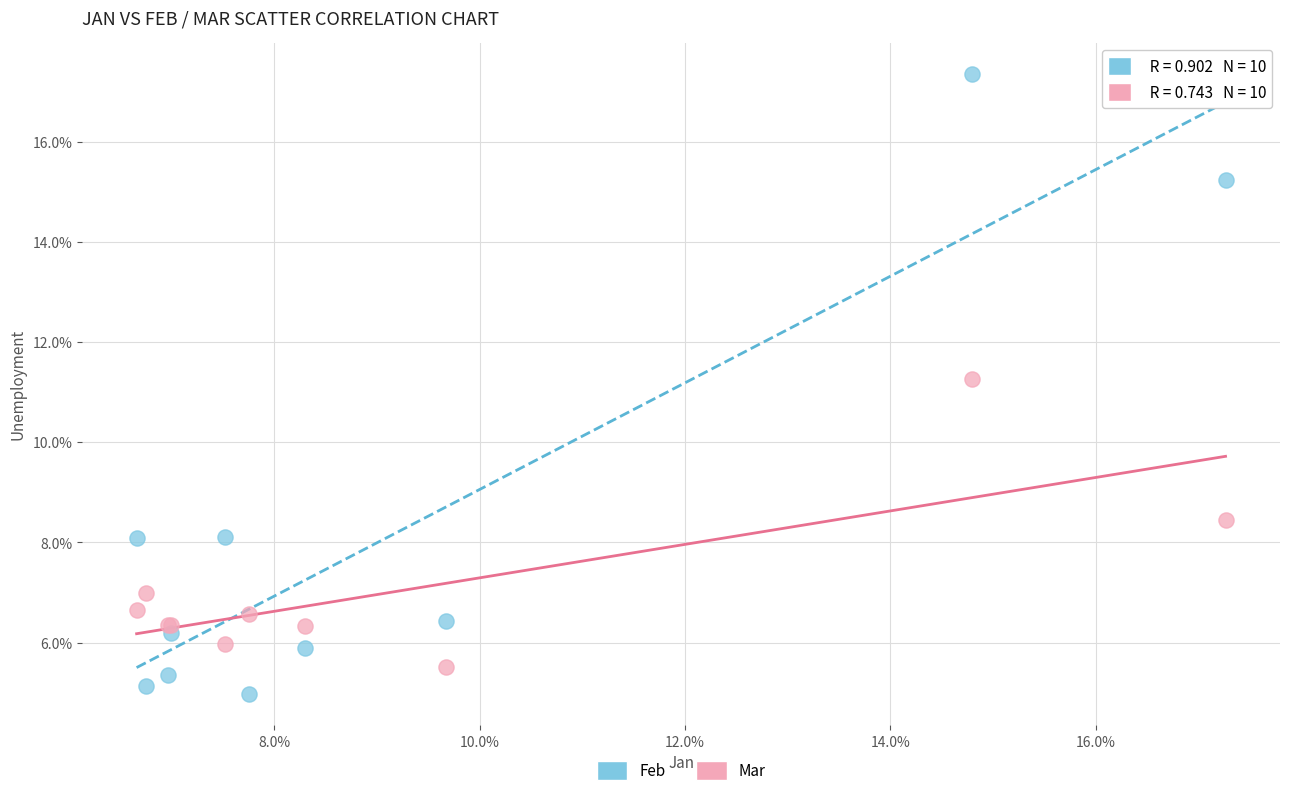

Which series has the largest Y range (max minus min)?

Feb